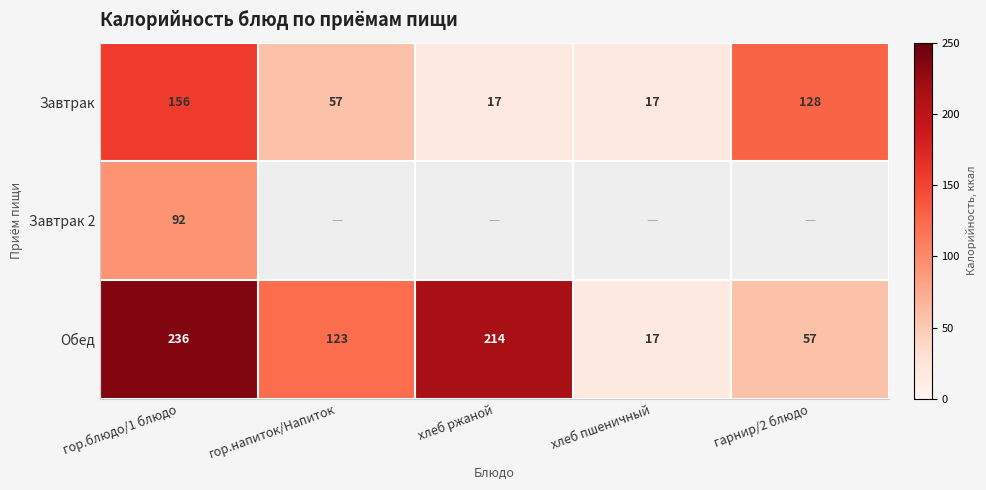

Is it true that Обед equals 360 at хлеб ржаной?

False